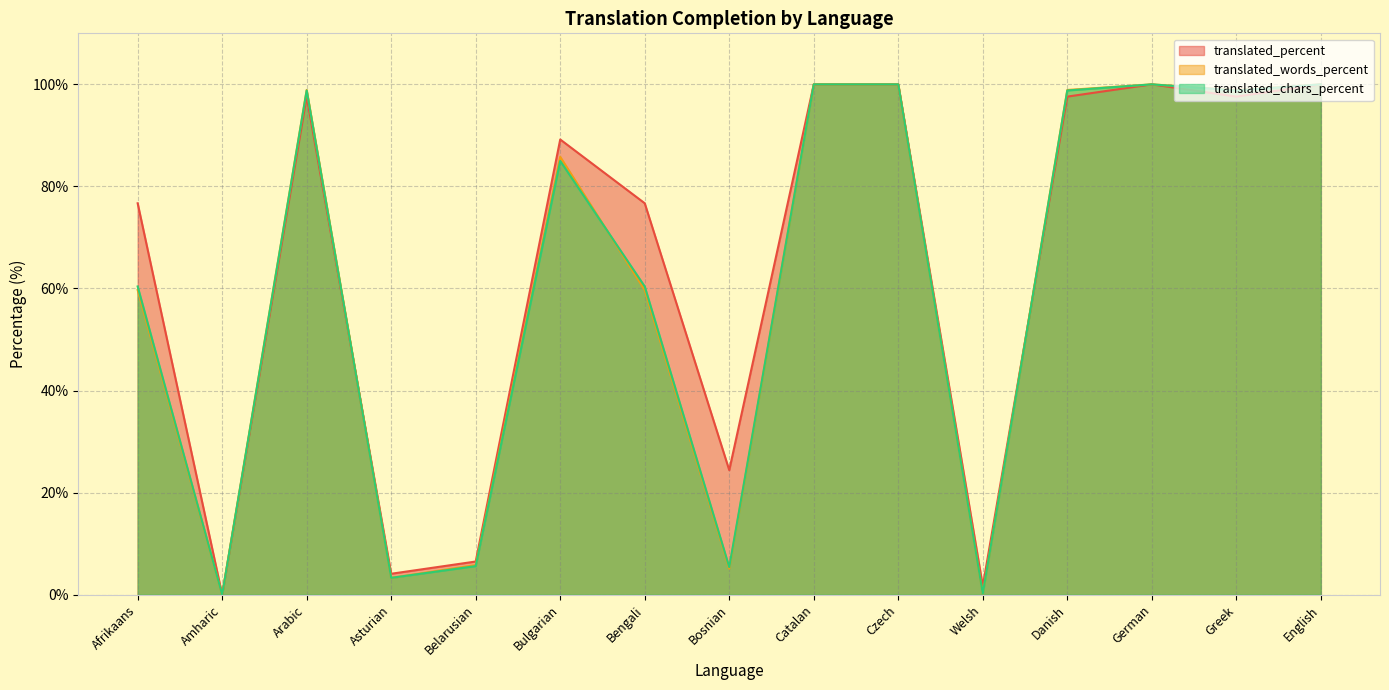

At which label does translated_chars_percent first exceed 85?

Arabic